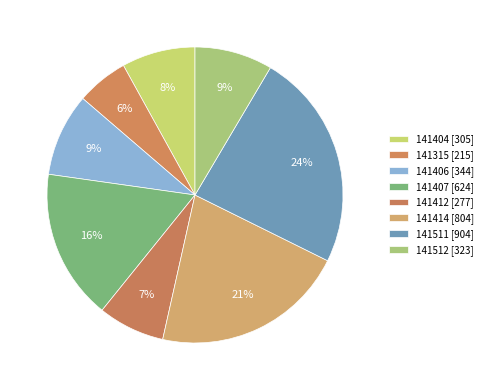

Is 141511 the majority of the pie?

No